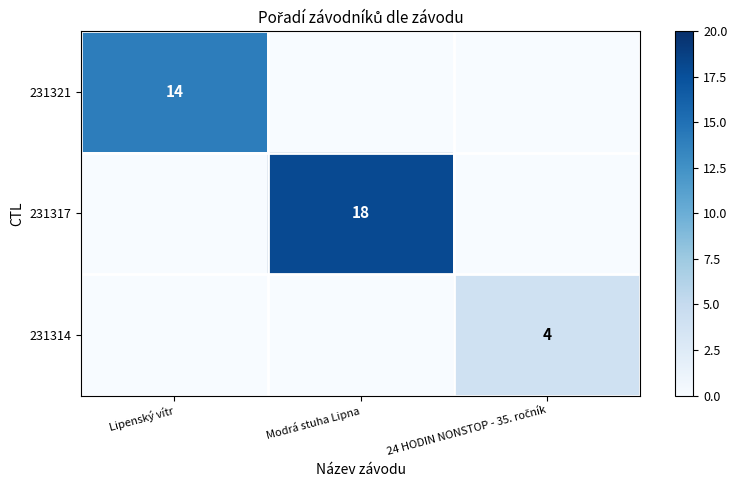

The 231317 series shows 26 at Modrá stuha Lipna. True or false?

False